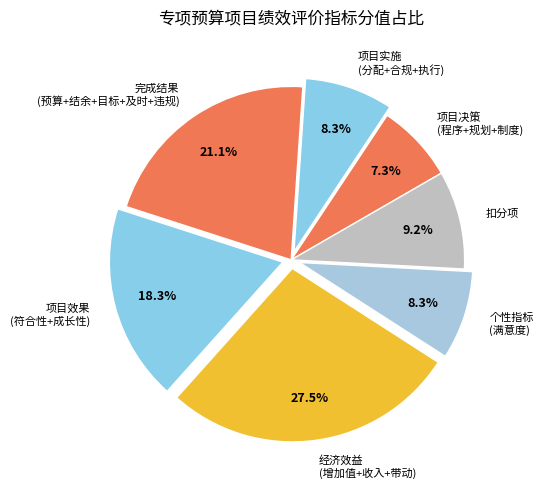

The 扣分项 slice represents 3% of the pie. True or false?

False